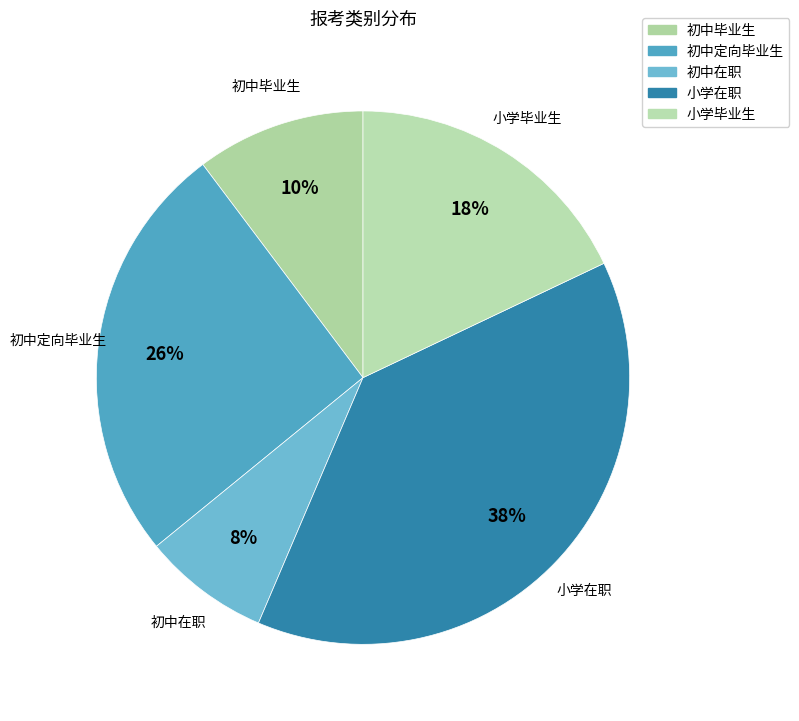

How many segments does this pie chart have?

5